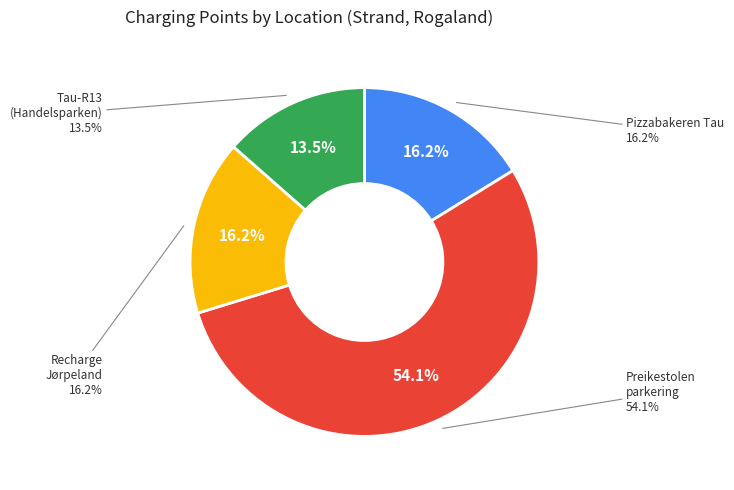

The Tau-R13 (Handelsparken) slice represents 14% of the pie. True or false?

True